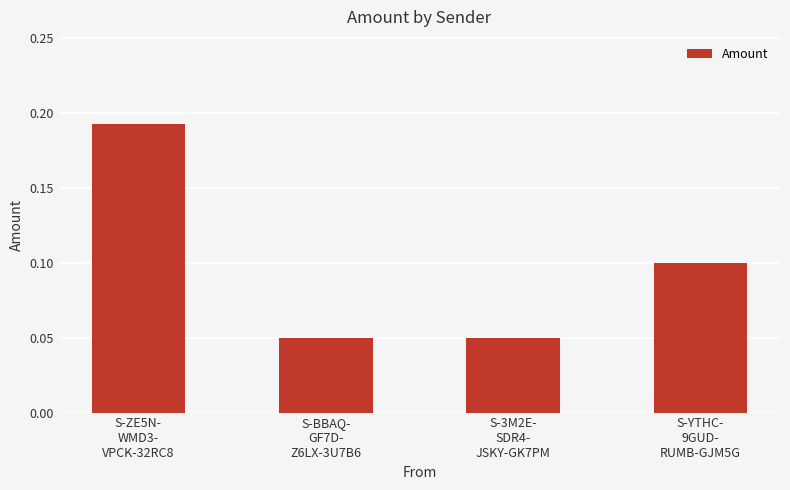

How many values are between 0 and 1?

4